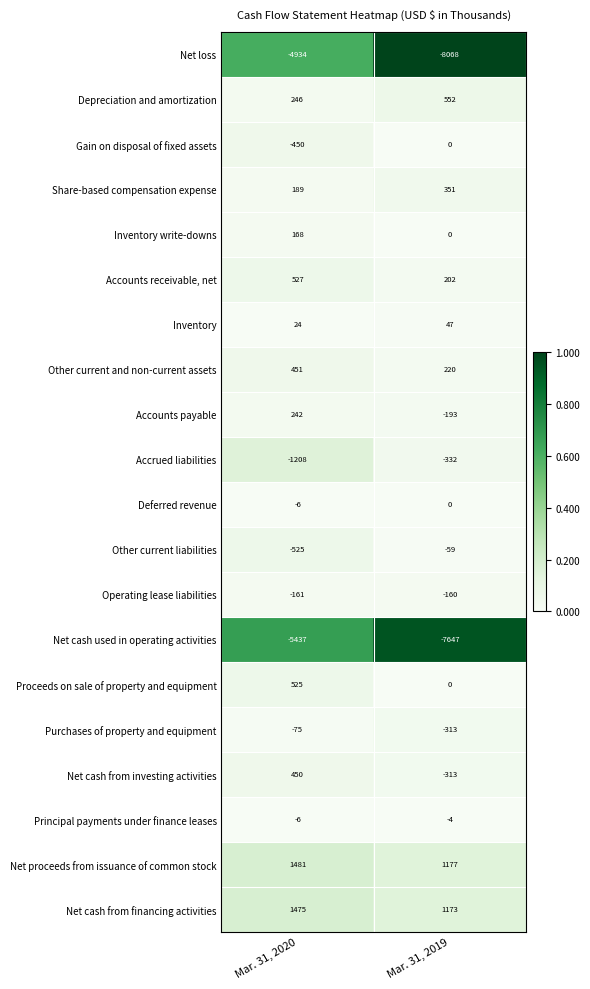

Is it true that Accounts receivable, net equals 202 at Mar. 31, 2019?

True